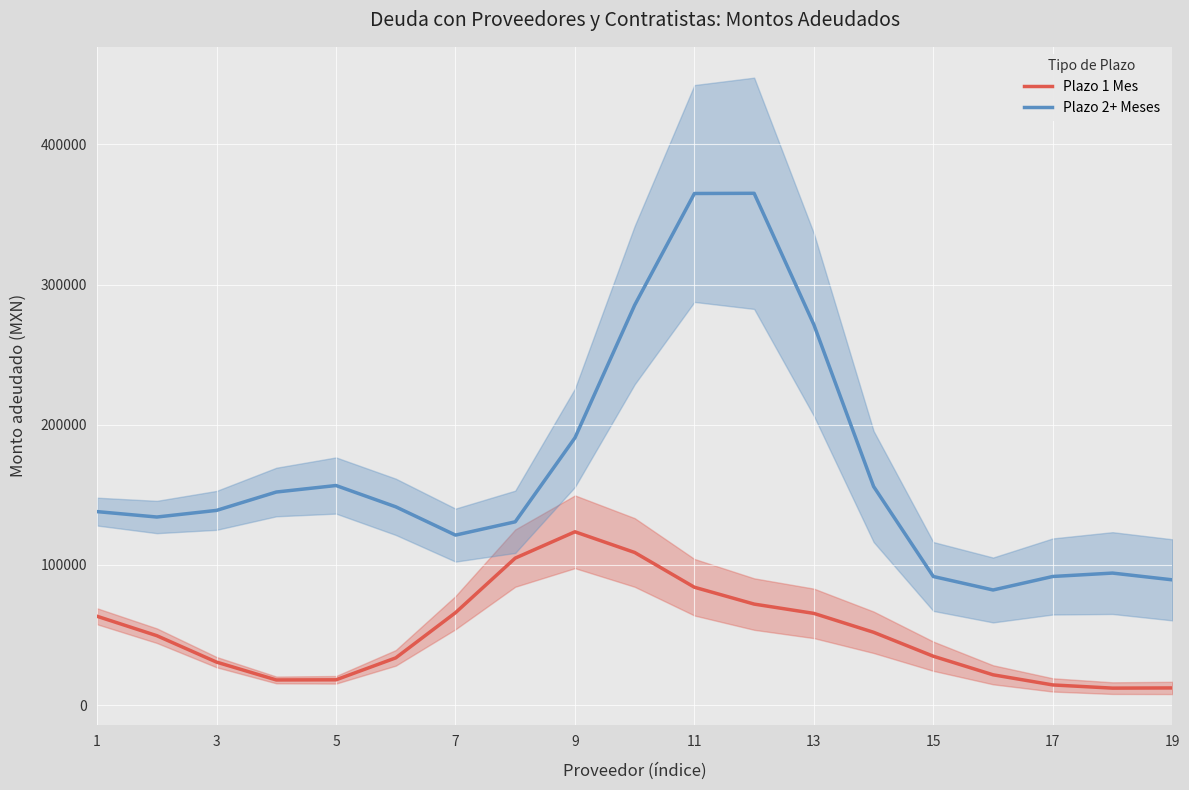

The value of Plazo 1 Mes at 3 is 48235.7. True or false?

False